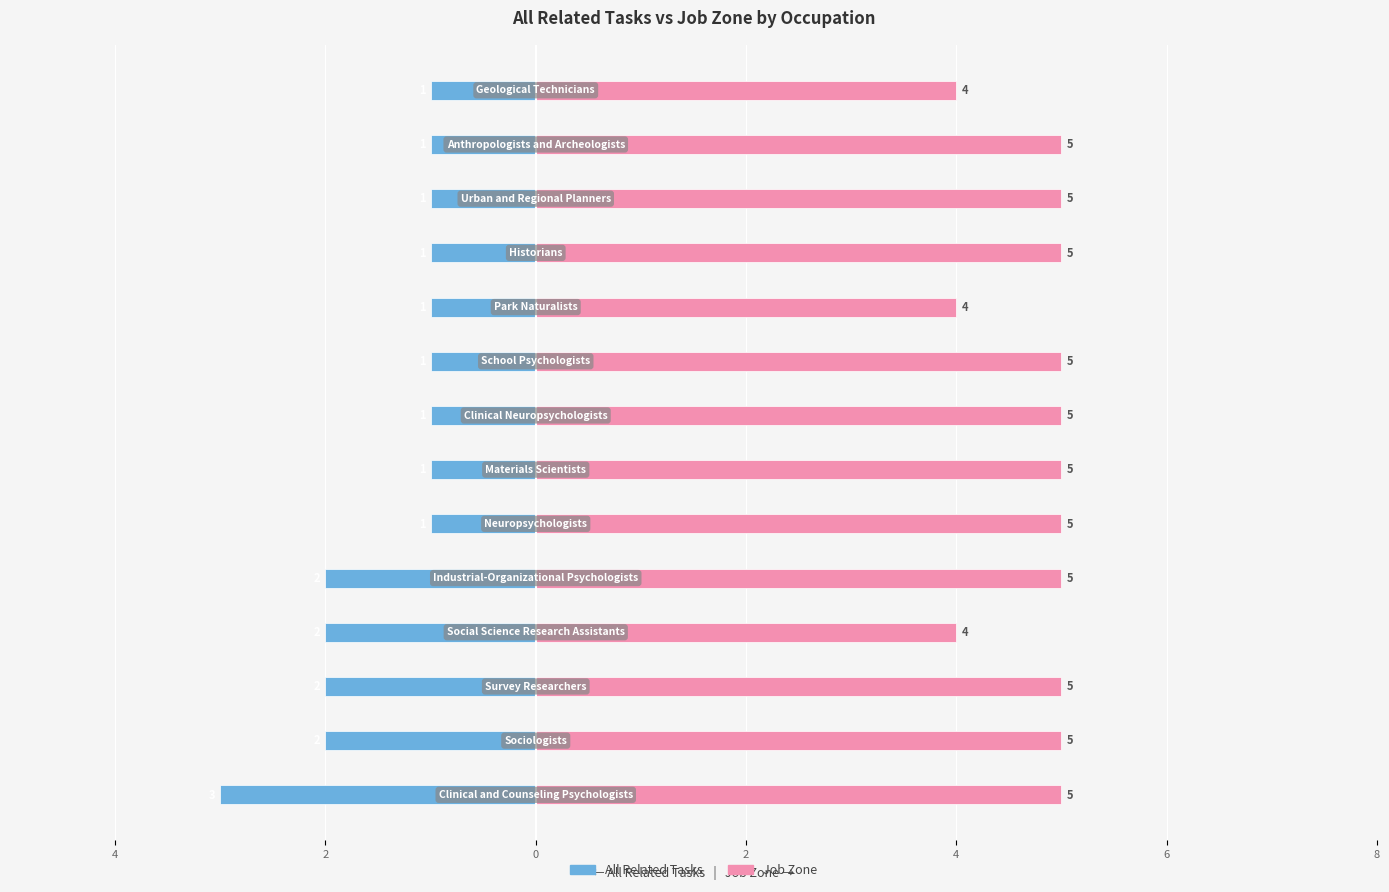

What is the spread (max minus min) of values at 2?

7